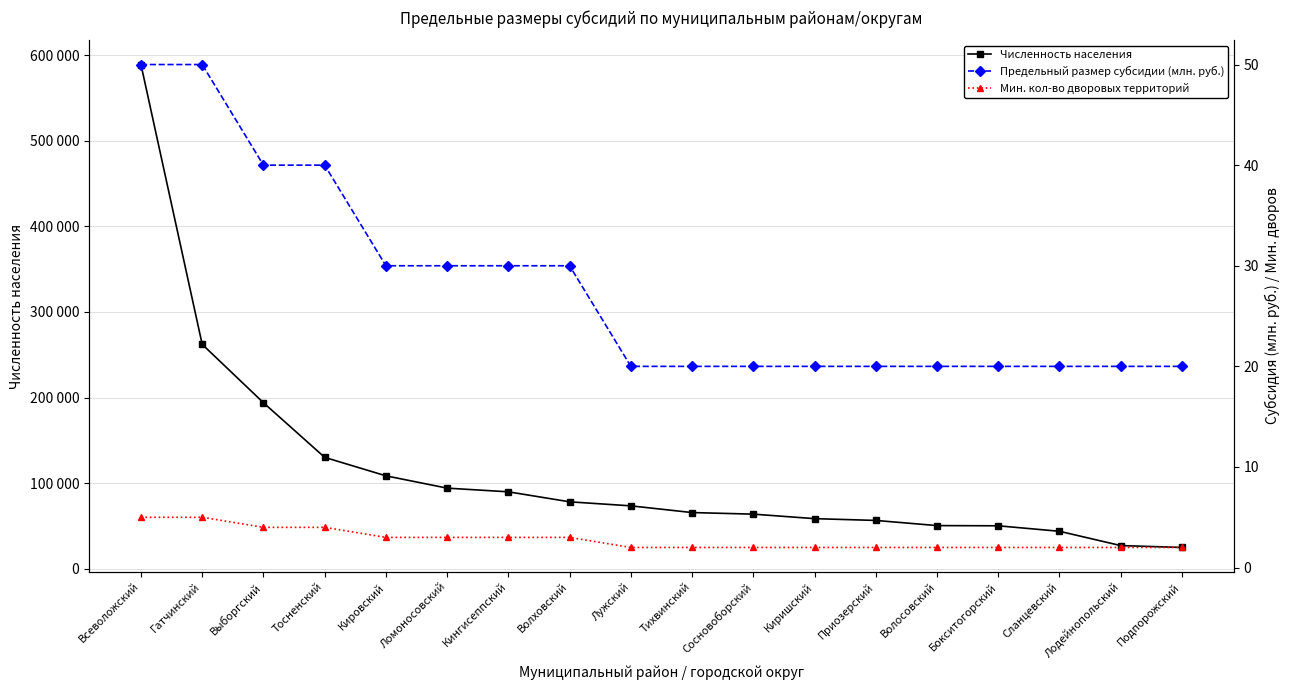

Is it true that Численность населения equals 85849 at Выборгский?

False